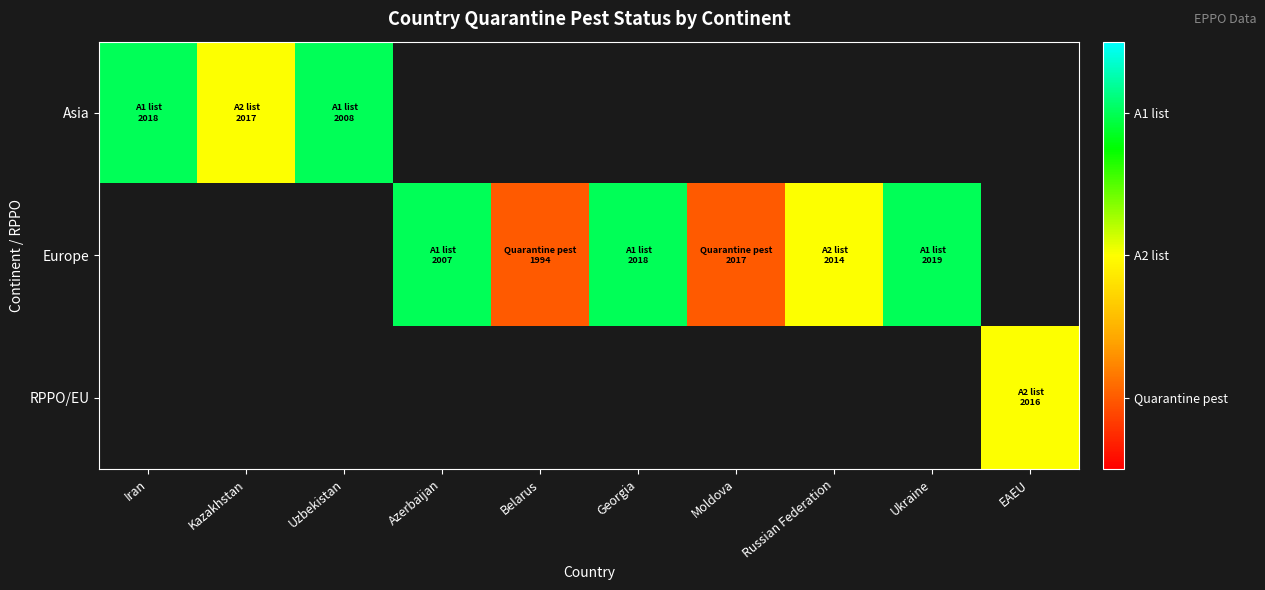

Count the number of categories in the chart.

10